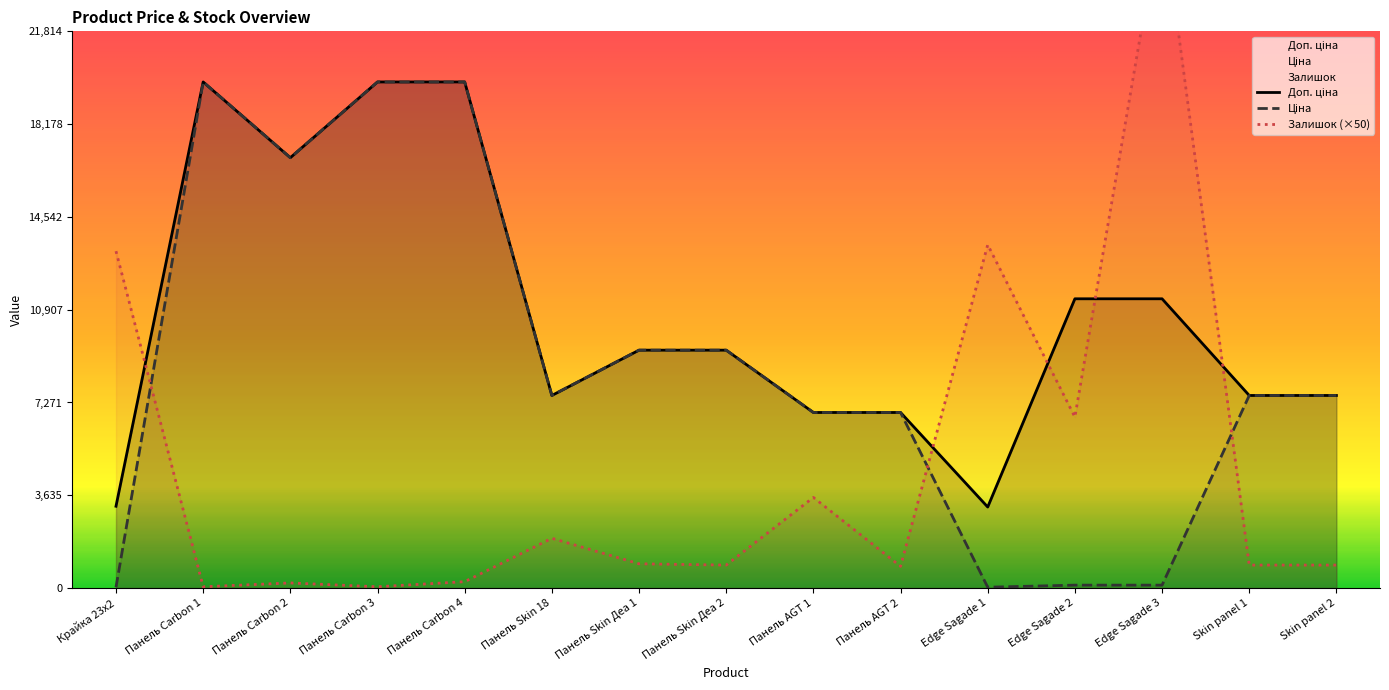

Which series has the largest total across all categories?

Доп. ціна